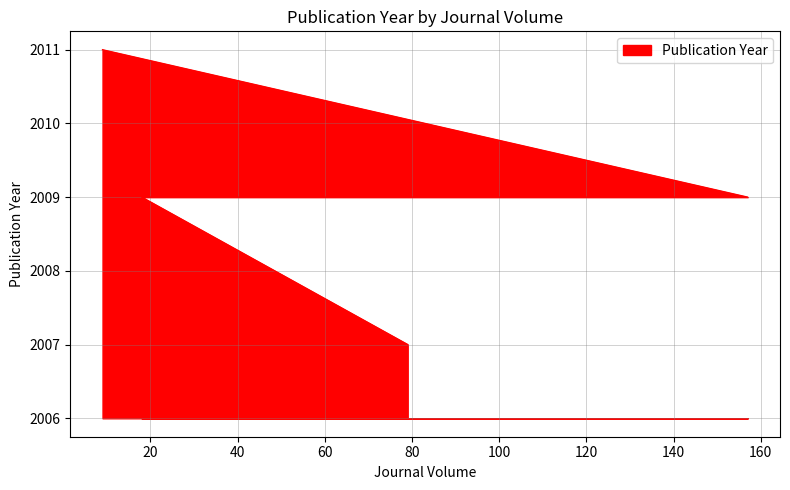

Between 157 and 18, which is larger?

157